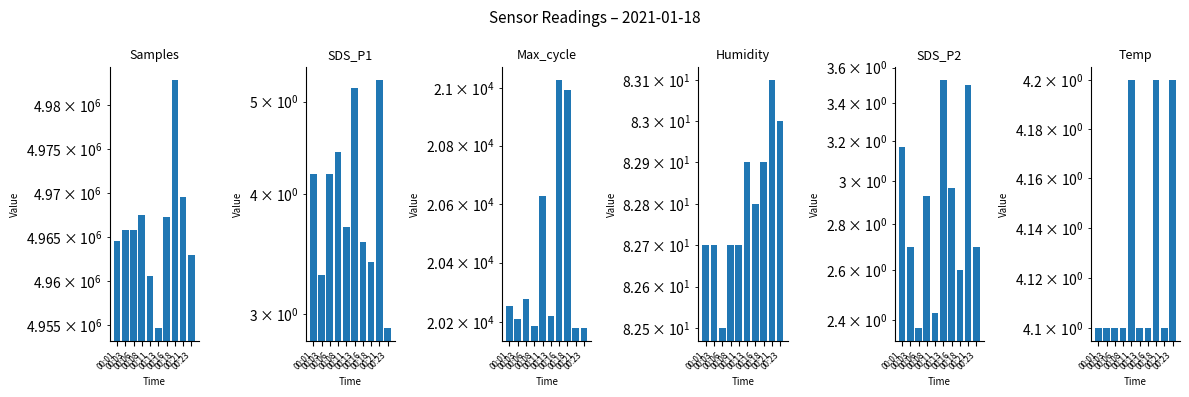

The SDS_P1 series shows 2.9 at 00:23. True or false?

True